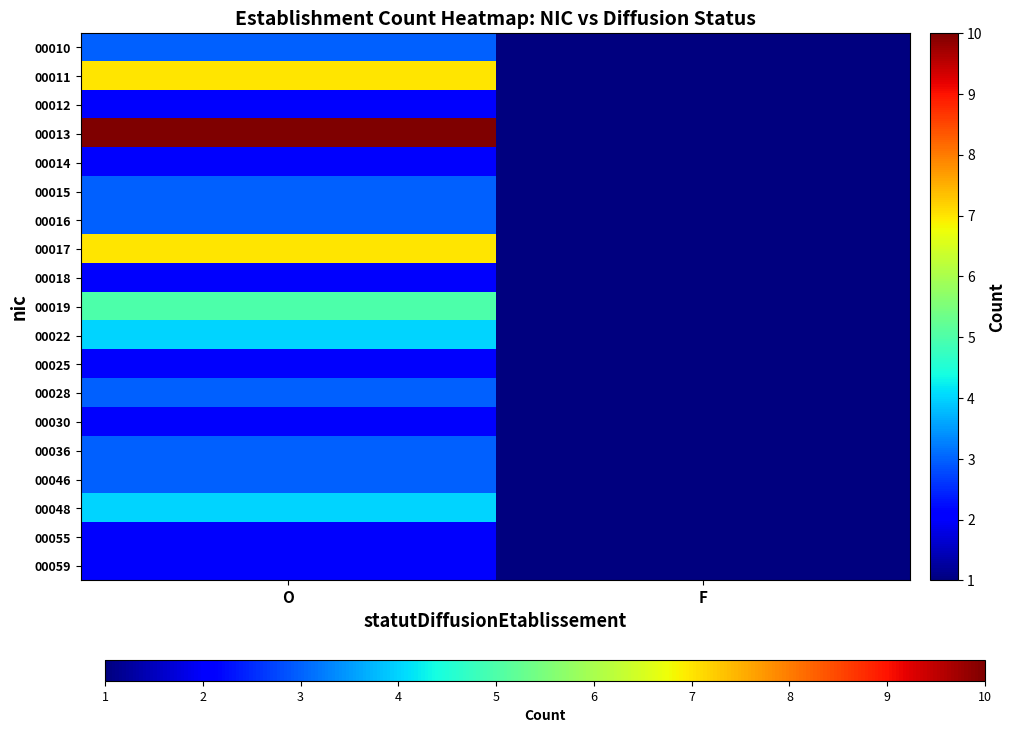

How many 00022 values are between 1 and 4?

2